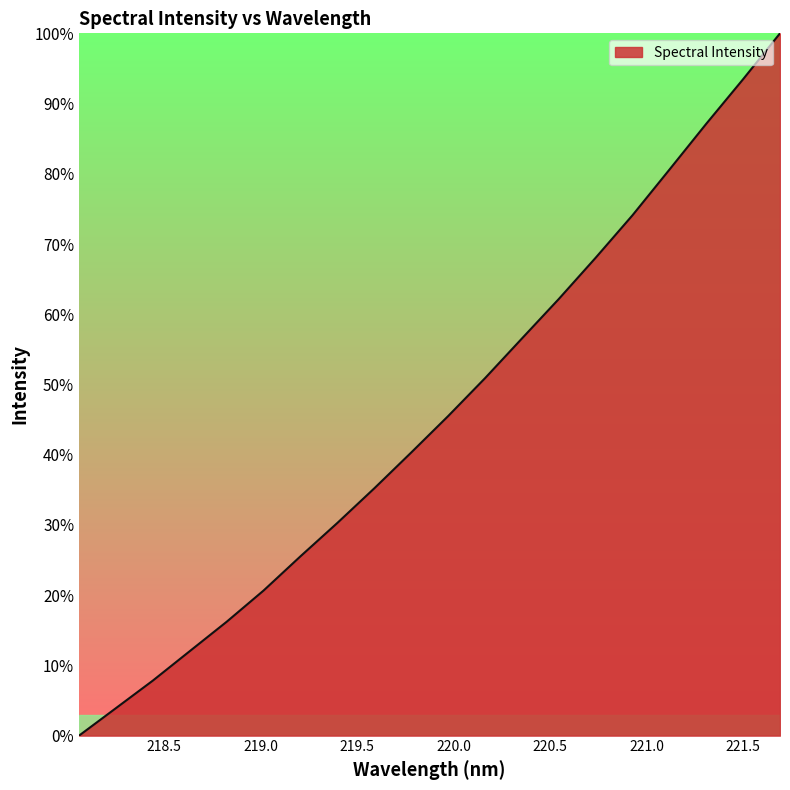

What is the maximum value shown in the chart?

100.0